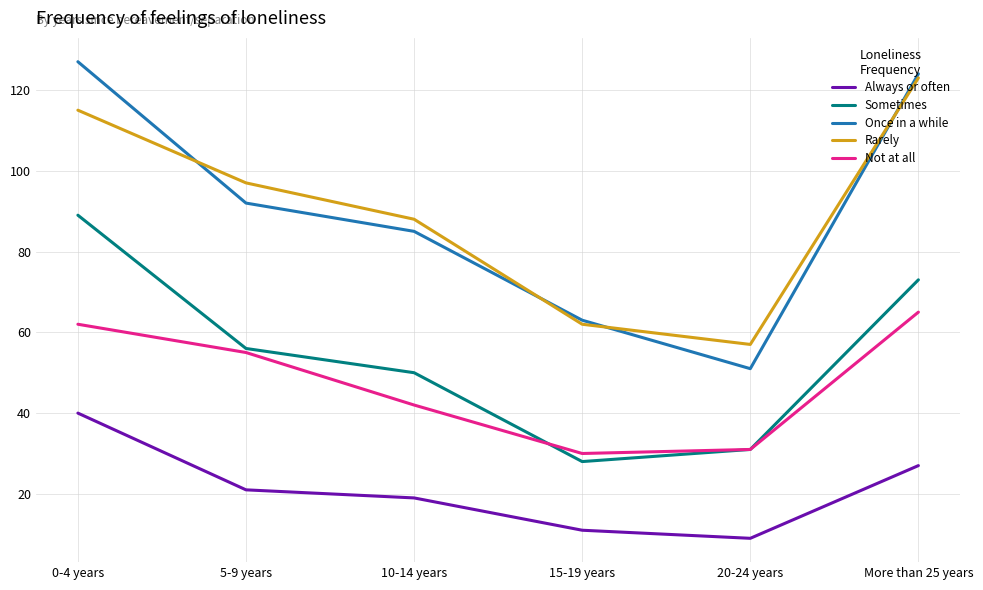

The Sometimes series shows 31 at 20-24 years. True or false?

True